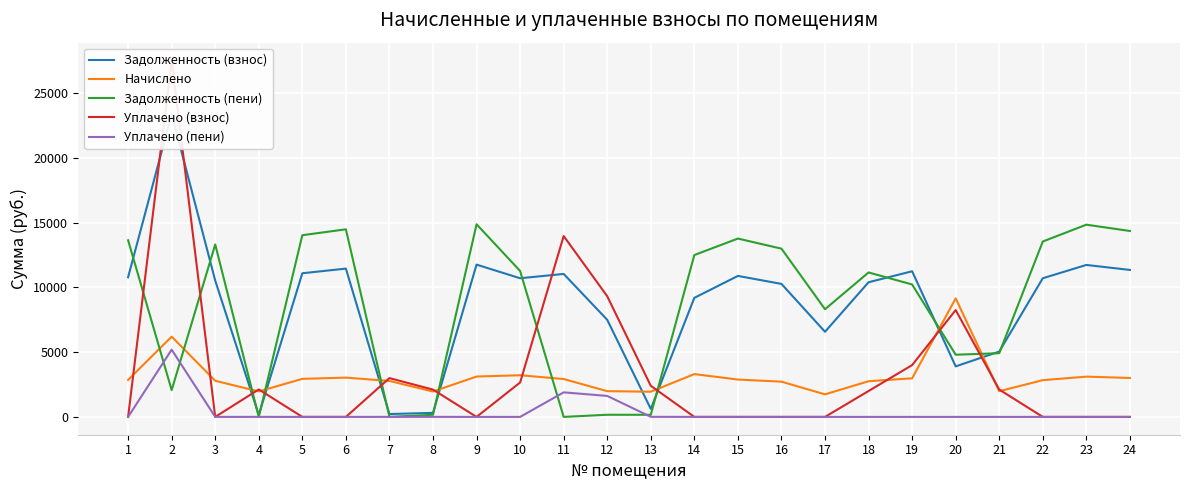

Reading right to left, transcribe all the data shown in this chart.

Задолженность (взнос): 11350.6	11735.8	10708.6	5045.6	3901.5	11247.8	10400.4	6574.1	10272.0	10888.3	9194.5	617.5	7498.6	11042.4	10708.6	11761.4	311.6	221.3	11453.3	11093.8	154.2	10528.8	23394.5	10785.6
Начислено: 3007.3	3109.4	2837.3	1986.7	9152.6	2980.2	2755.7	1741.8	2721.6	2884.9	3306.7	1945.9	1986.7	2925.7	3218.3	3116.3	1959.6	2776.1	3034.6	2939.3	1966.3	2789.6	6198.5	2857.7
Задолженность (пени): 14357.9	14845.2	13545.8	4920.3	4802.4	10228.0	11156.1	8315.9	12993.6	13773.2	12501.2	162.3	165.6	0.0	11269.8	14877.7	163.0	0.4	14487.8	14033.0	0.0	13318.4	2066.2	13643.3
Уплачено (взнос): 0.0	0.0	0.0	2112.0	8251.7	4000.0	2000.0	0.0	0.0	0.0	0.0	2401.1	9319.7	13968.9	2657.1	0.0	2108.2	2997.0	0.0	0.0	2121.6	0.0	27526.8	0.0
Уплачено (пени): 0.0	0.0	0.0	0.0	0.0	0.0	0.0	0.0	0.0	0.0	0.0	5.9	1620.3	1895.6	0.0	0.0	2.8	2.0	0.0	0.0	2.0	0.0	5193.2	0.0